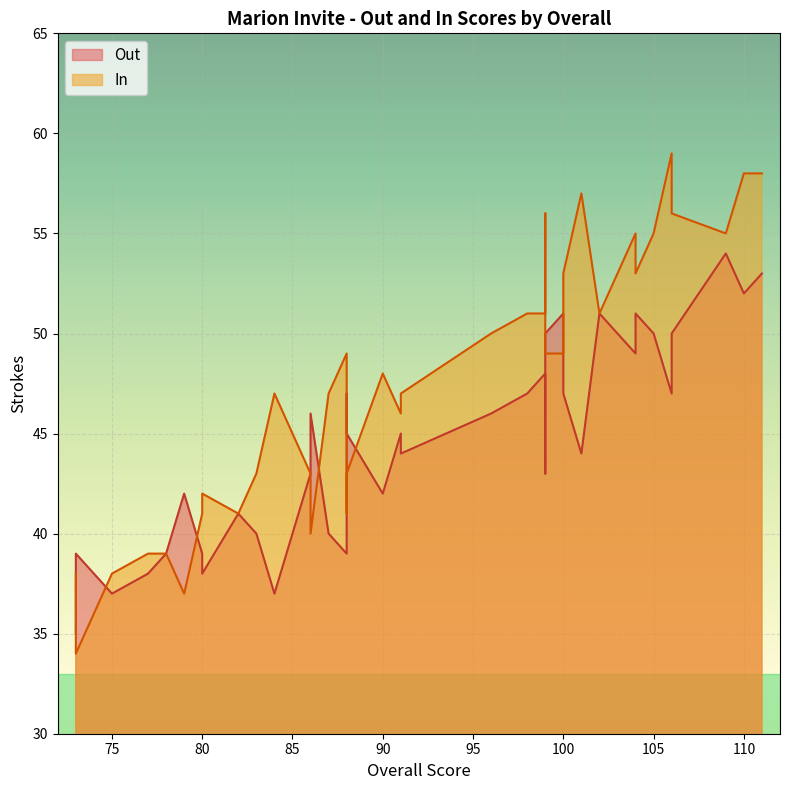

True or false: Out has a value of 76 at 98.

False